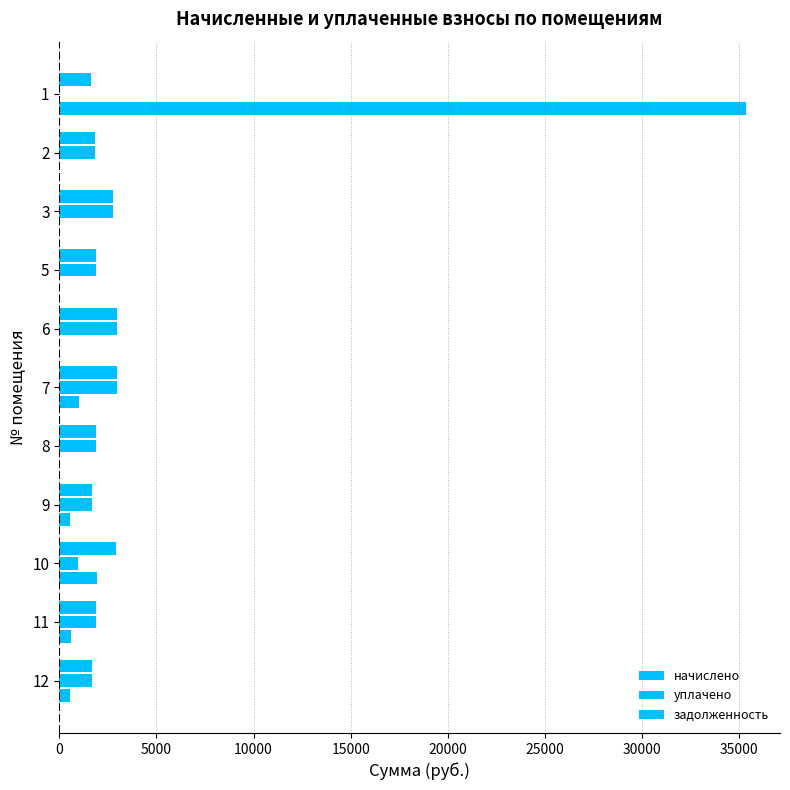

How many positive values does the уплачено series have?

10